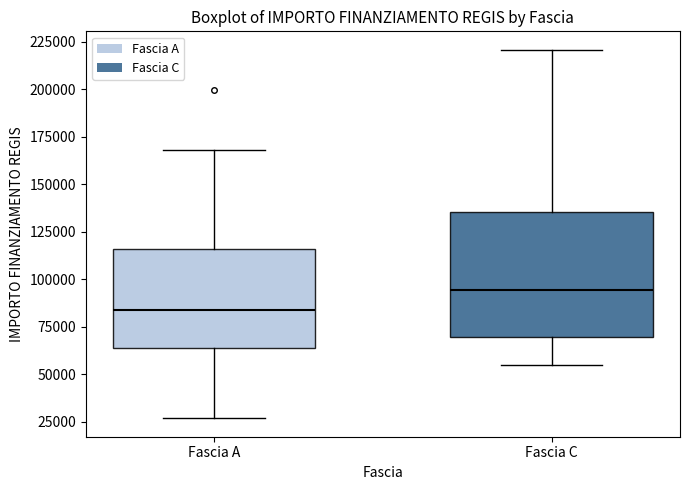

Reading left to right, transcribe this box plot: for each box, give where its median line is, the range the box spans, and where its two whiskers end, as read against the y-axis. The values are not printed on the chart, so give them approximately, as read against the axis.

Fascia A: median 85000, box 65000 to 115000, whiskers 25000 to 170000
Fascia C: median 95000, box 70000 to 135000, whiskers 55000 to 220000